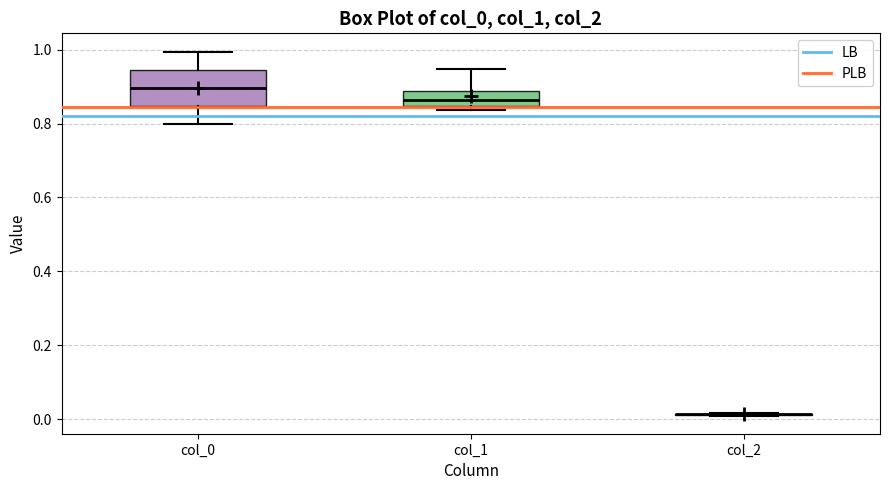

Reading left to right, read every box against the y-axis: the position of its median line, the range the box covers, and the ends of its whiskers. The values are not printed on the chart, so give them approximately, as read against the axis.

col_0: median 0.90, box 0.84 to 0.94, whiskers 0.80 to 1.00
col_1: median 0.86, box 0.84 to 0.88, whiskers 0.84 (just below the box's lower edge) to 0.94
col_2: box collapsed to a line at 0.02, whiskers 0.02 to 0.02